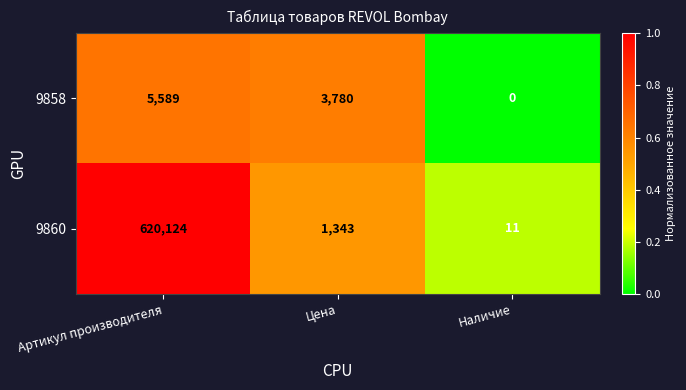

Reading right to left, transcribe all the data shown in this chart.

9858: 0	3780	5589
9860: 11	1343	620124